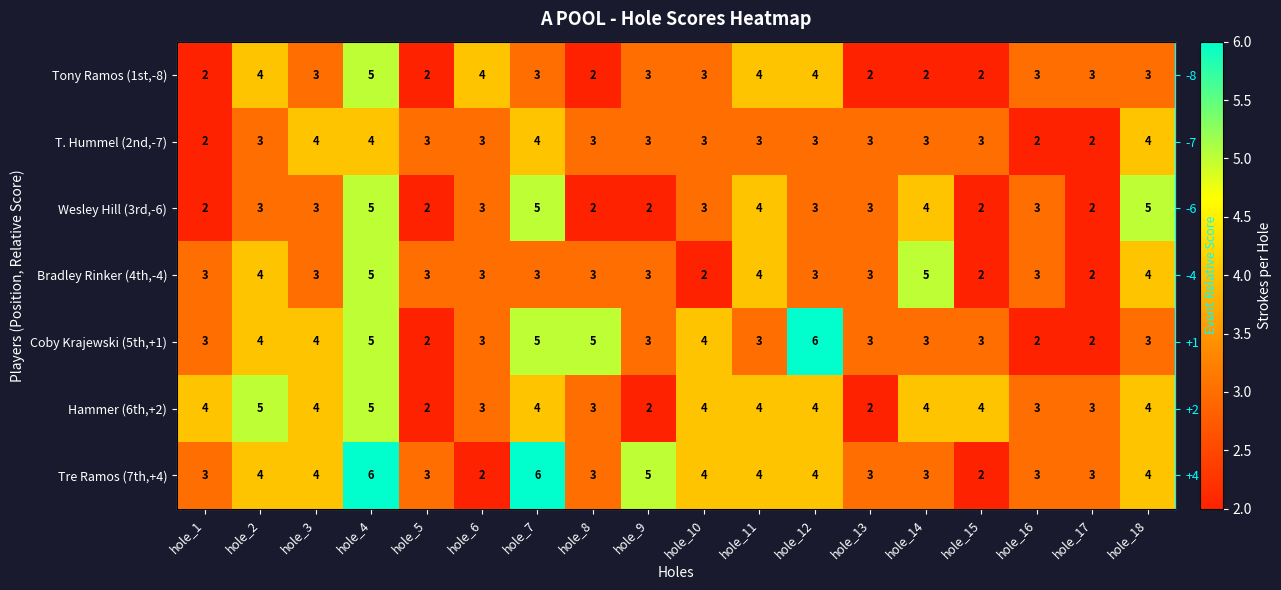

At how many categories does at least one series exceed 5?

3